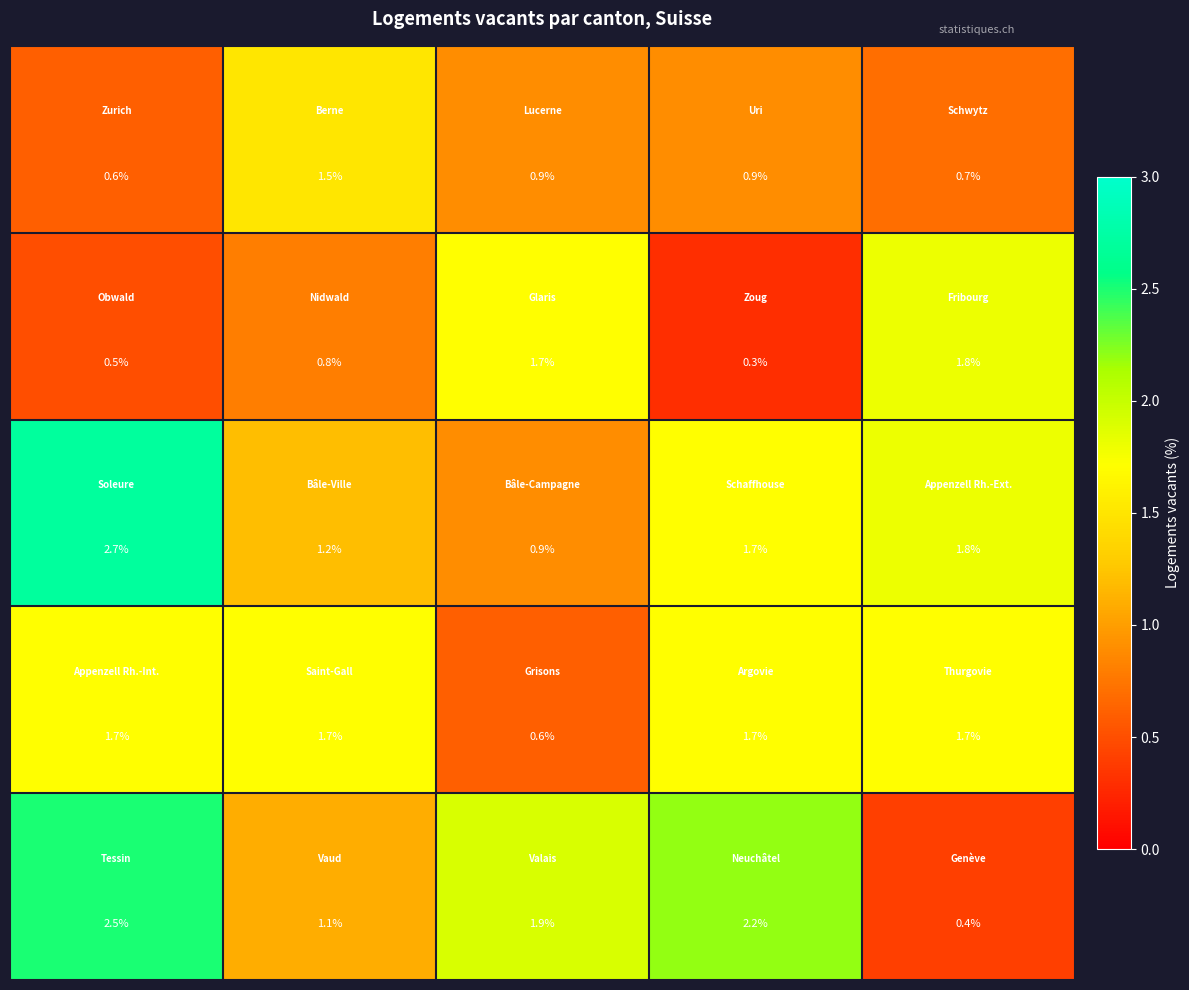

Count the number of data series in this chart.

5